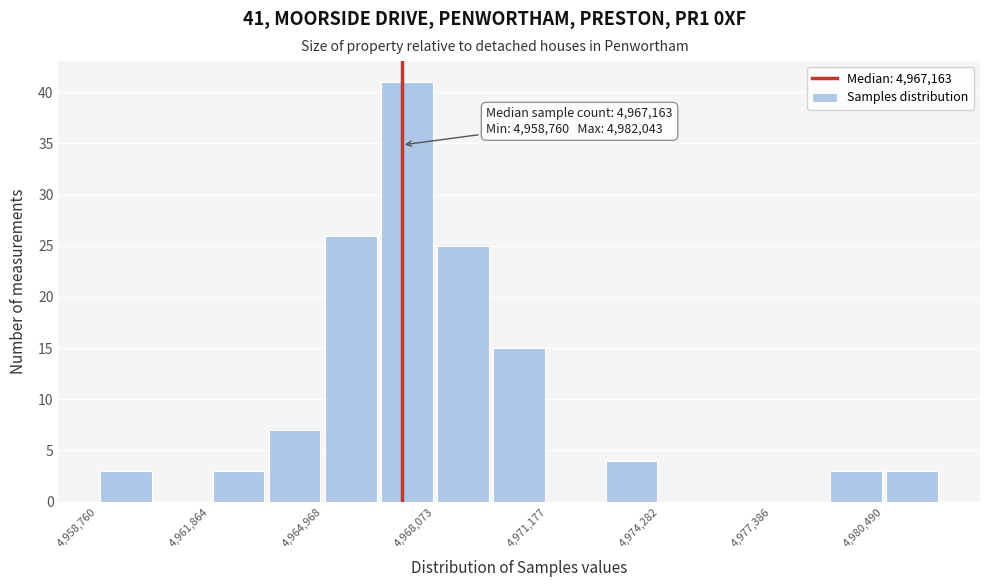

Read against the x-axis, roughly where is the centre of the tallest bar?

4967500